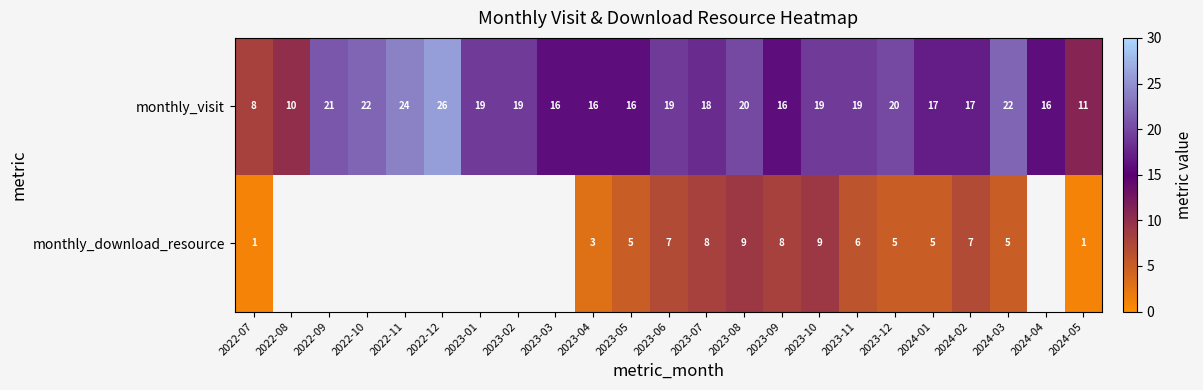

What is the approximate value of monthly_visit at 2023-11?

19